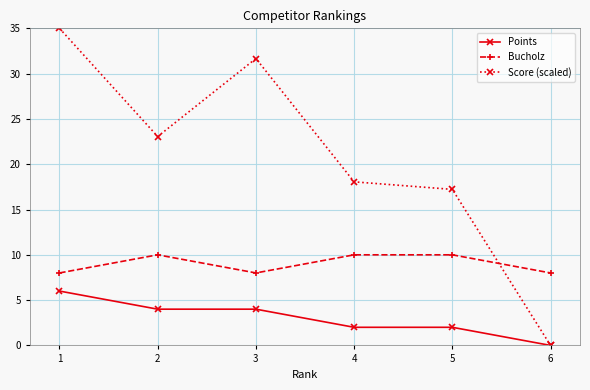

What is the sum of the Score (scaled) values at 3 and 4?

49.7